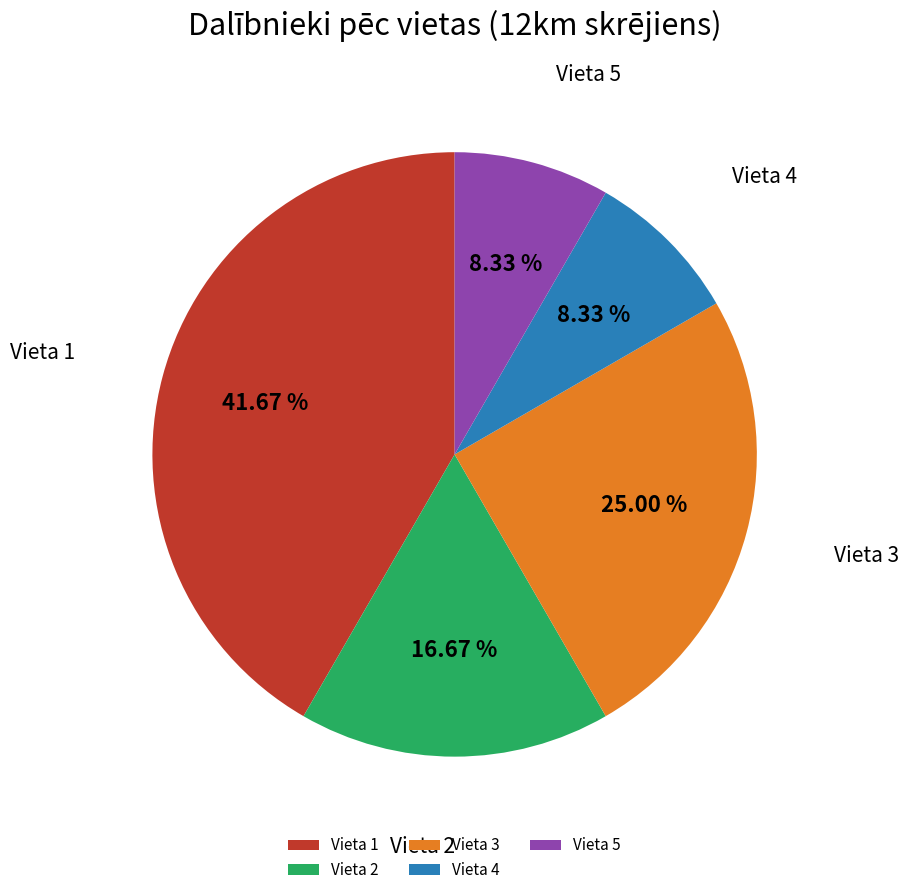

Is there any slice that represents more than half of the pie?

No